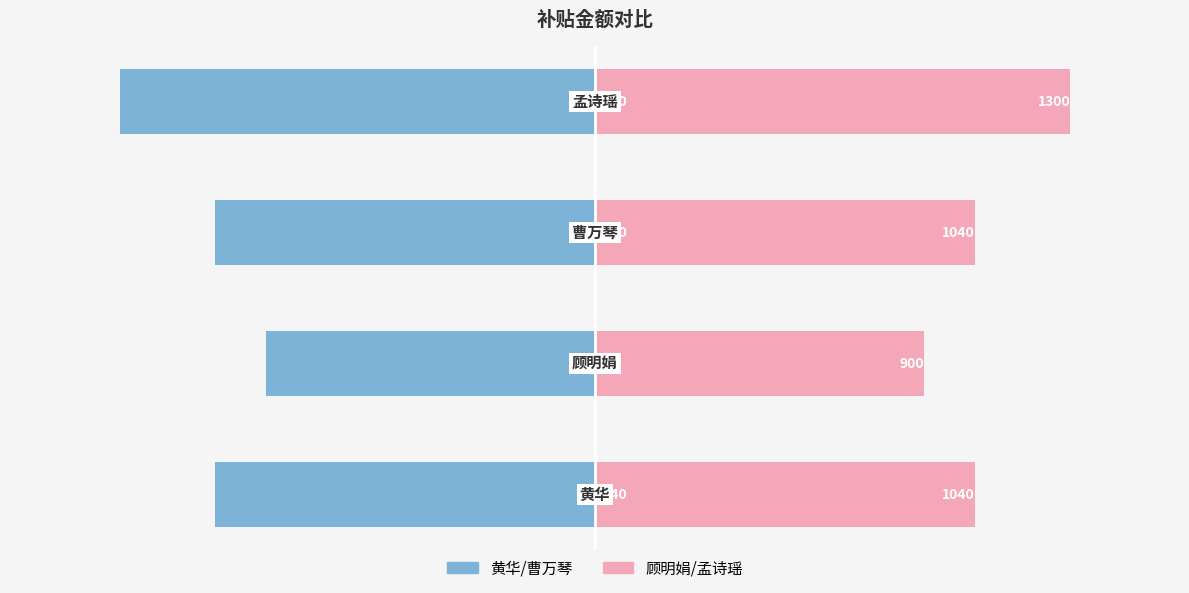

What value does the 补贴金额(左) series have at 1, to the nearest 5?

-900